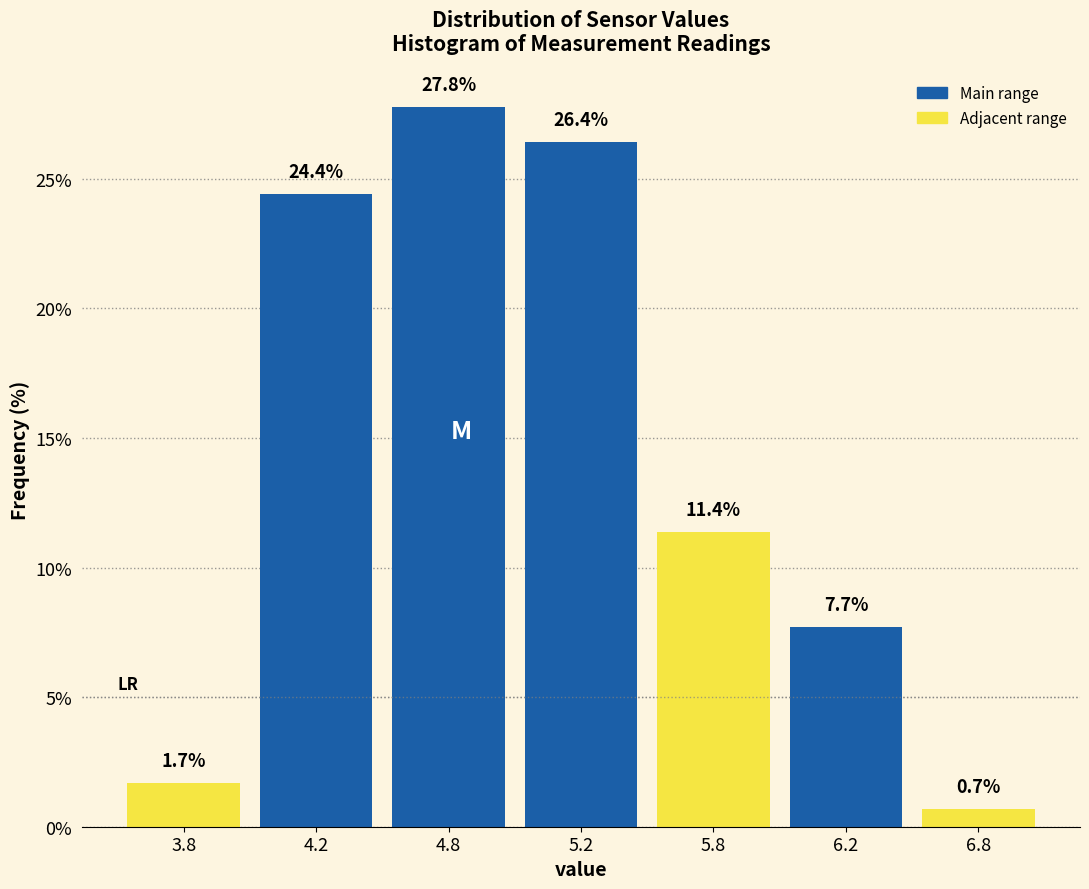

Reading right to left, transcribe all the data shown in this chart.

0.7	7.7	11.4	26.4	27.8	24.4	1.7